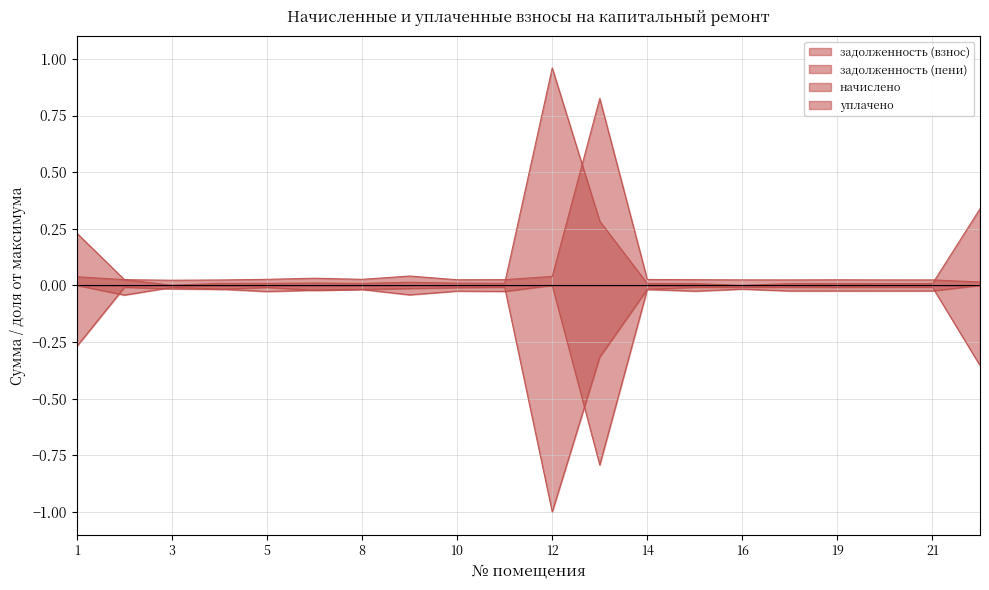

Is it true that задолженность (взнос) equals 0.0 at 8?

False